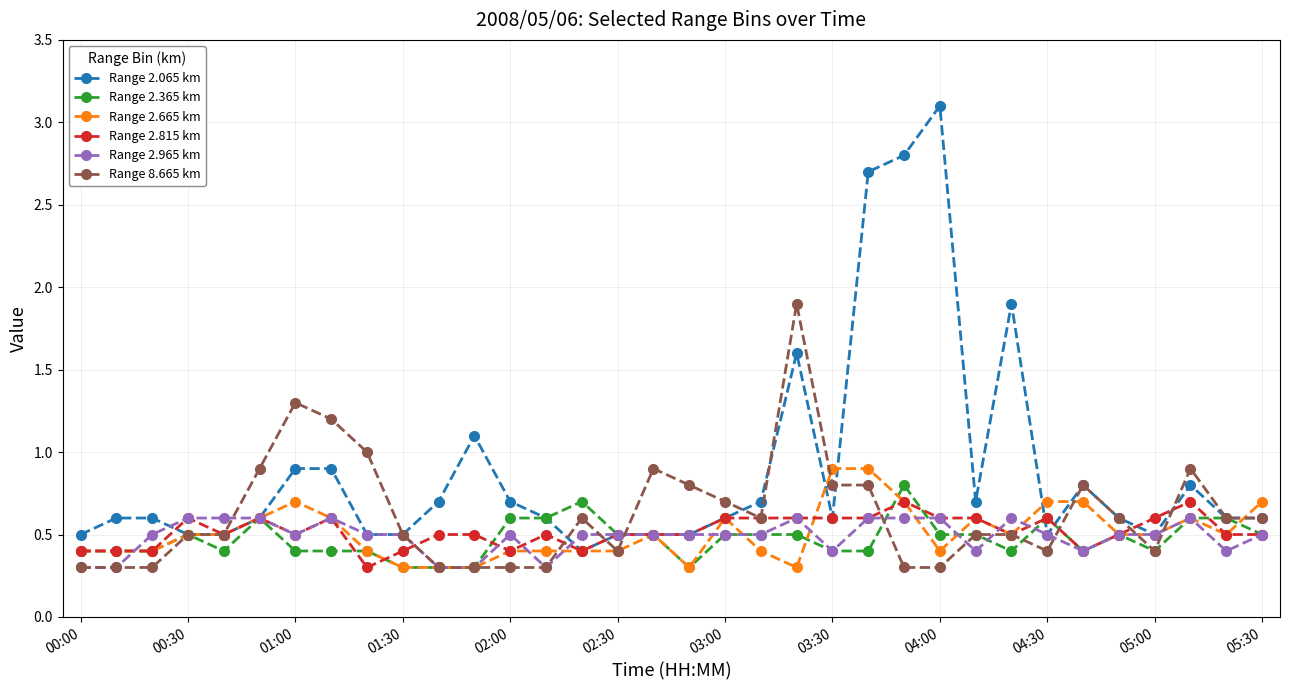

Which series has the largest total across all categories?

Range 2.065 km